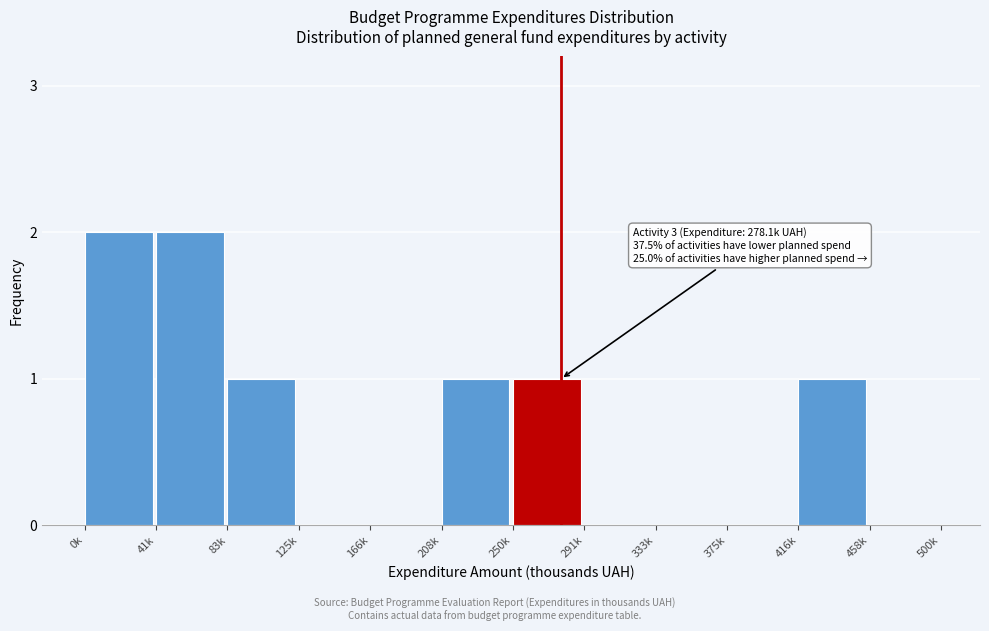

Reading right to left, list all the values displayed in this chart.

458k=0	416k=1	375k=0	333k=0	291k=0	250k=1	208k=1	166k=0	125k=0	83k=1	41k=2	0k=2